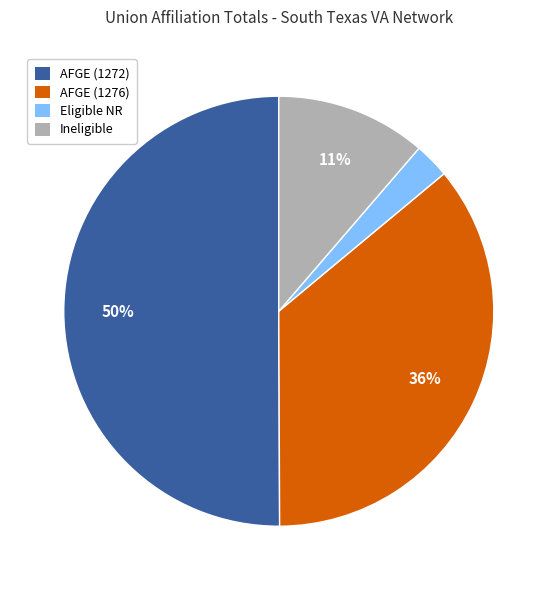

Combined, do AFGE (1276) and AFGE (1272) account for over 50%?

Yes